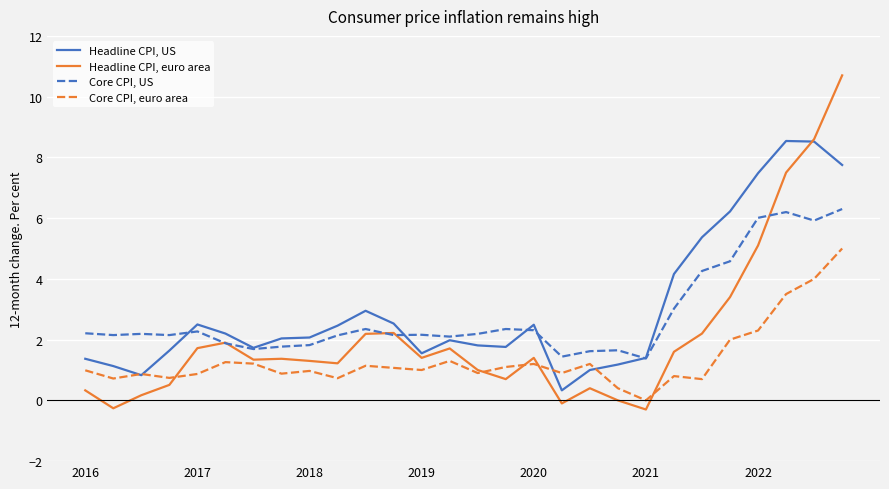

List the series in order of their peak value, highest first.

Headline CPI, euro area, Headline CPI, US, Core CPI, US, Core CPI, euro area